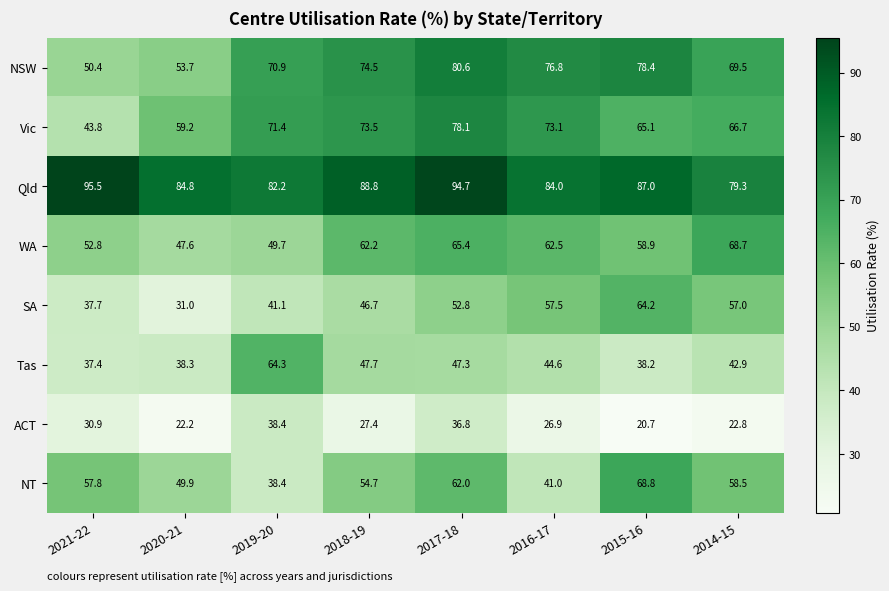

Which series has the largest total across all categories?

Qld